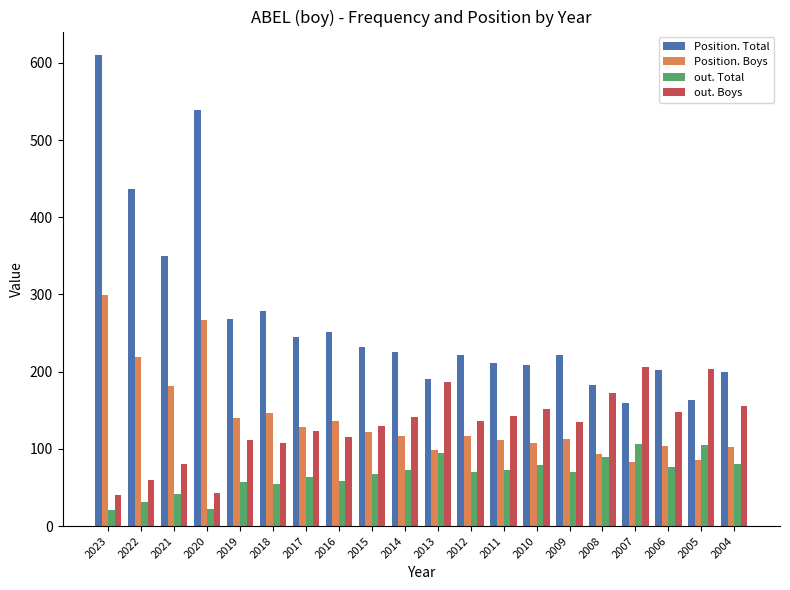

How many groups of bars are there?

20